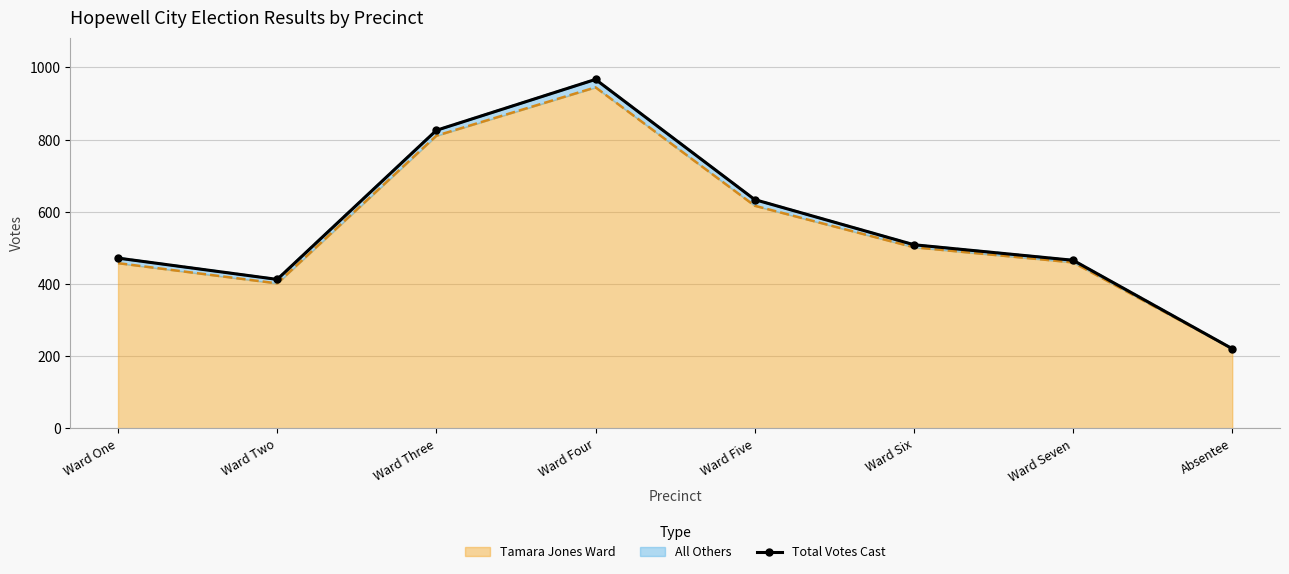

True or false: there are more than 0 points higher than both neighbors.

True